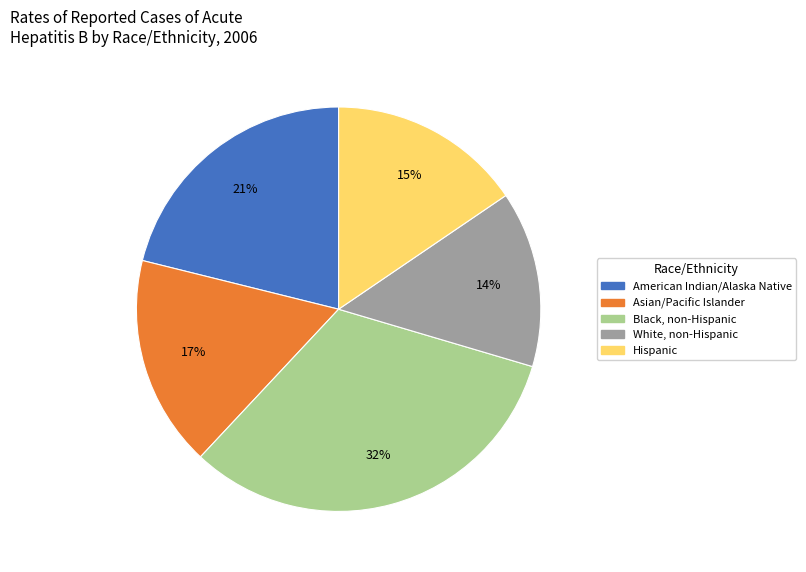

Rank the categories by value from lowest to highest.

White, non-Hispanic, Hispanic, Asian/Pacific Islander, American Indian/Alaska Native, Black, non-Hispanic